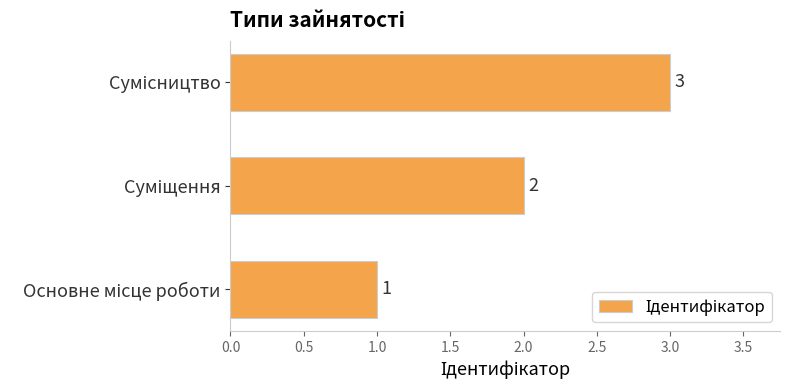

What is the sum of all values?

6